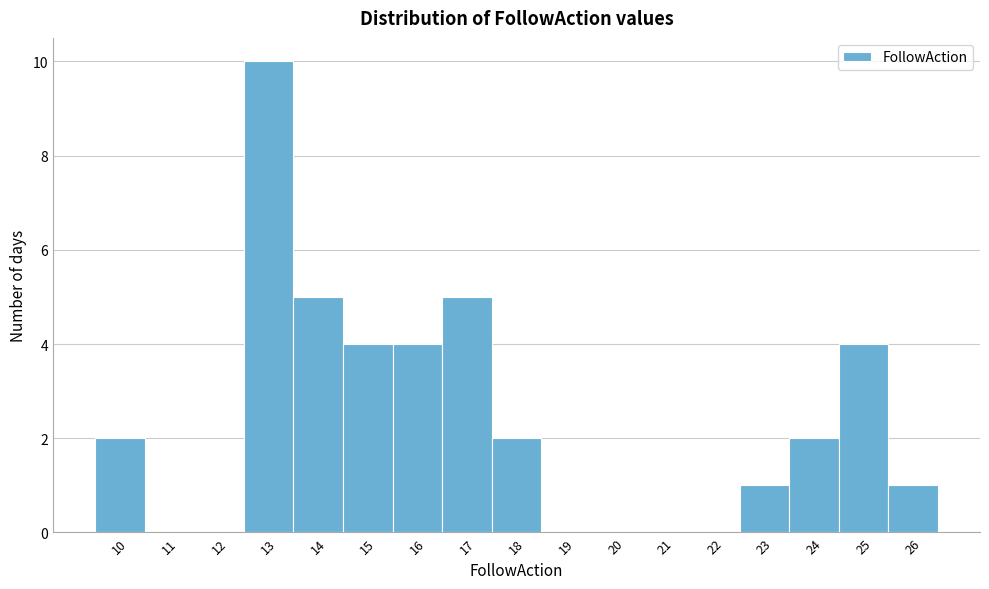

What is the height of the bar covering 12.5 to 13.5 on the x-axis? The values are not printed on the chart, so give them approximately, as read against the axis.

10